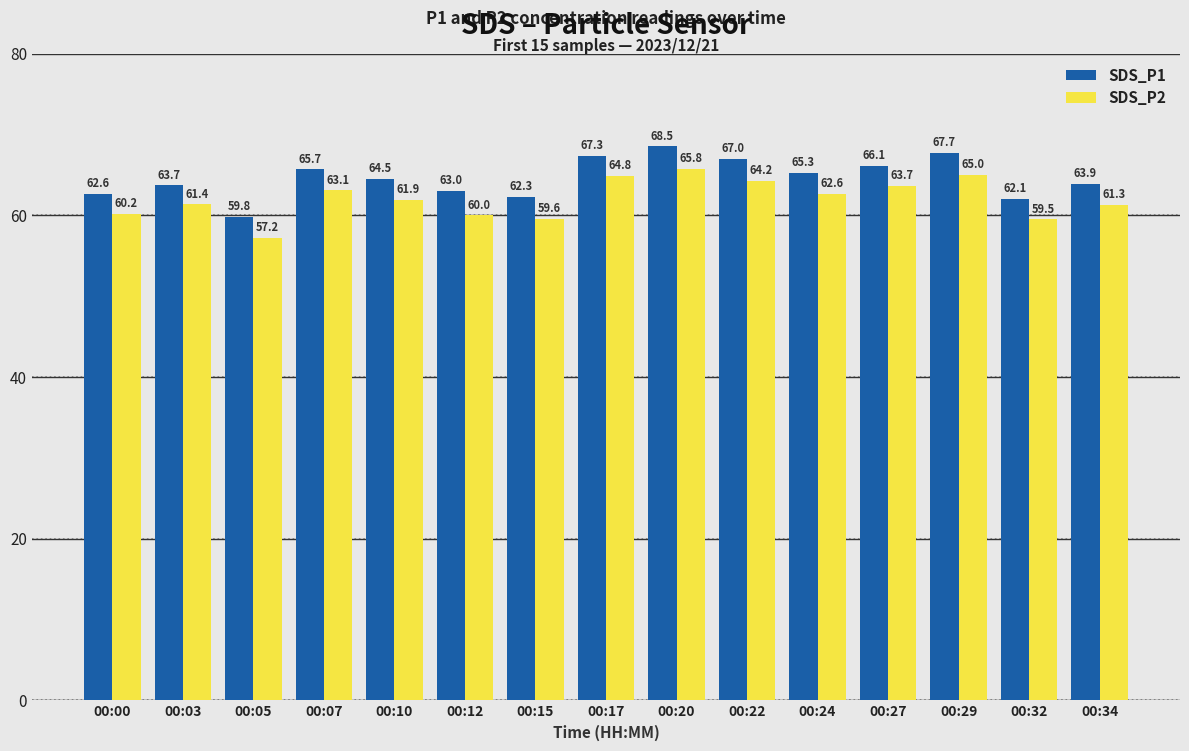

What are all the series names shown in the legend?

SDS_P1, SDS_P2